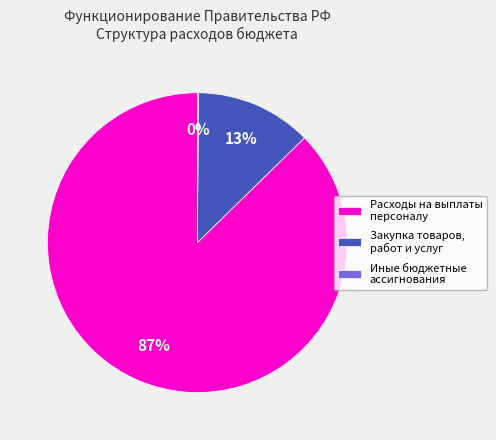

To the nearest percent, what is the average slice percentage?

33%